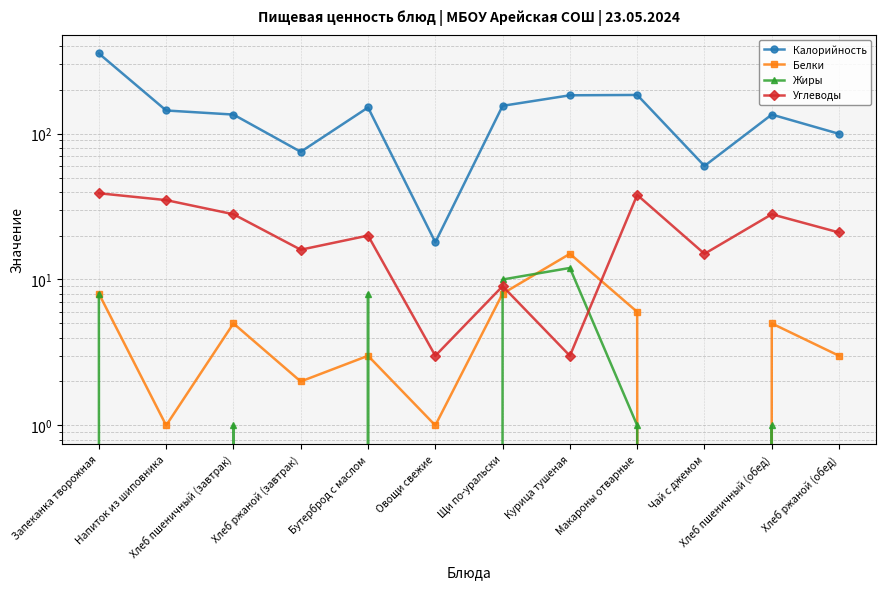

True or false: Белки has a value of 1.0 at Напиток из шиповника.

True